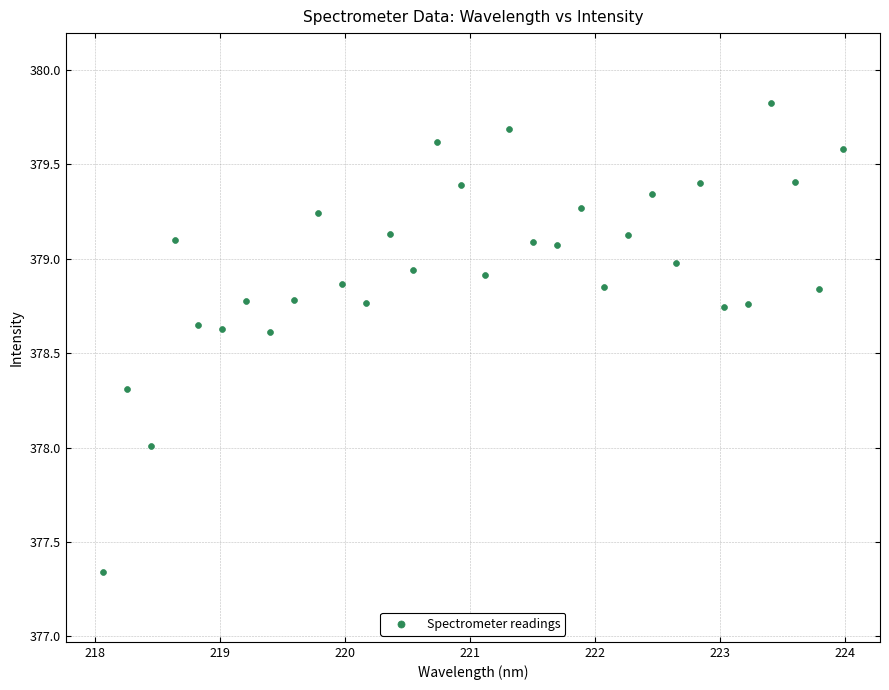

What is the range of Y values (max minus min)?

2.5